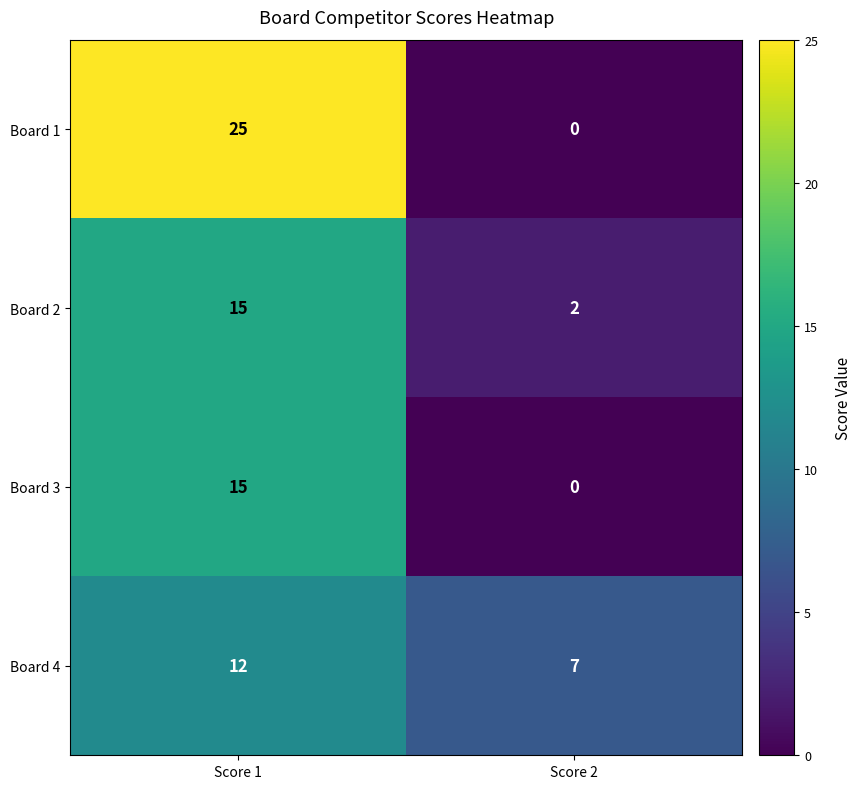

Reading left to right, transcribe all the data shown in this chart.

Board 1: Score 1=25	Score 2=0
Board 2: Score 1=15	Score 2=2
Board 3: Score 1=15	Score 2=0
Board 4: Score 1=12	Score 2=7